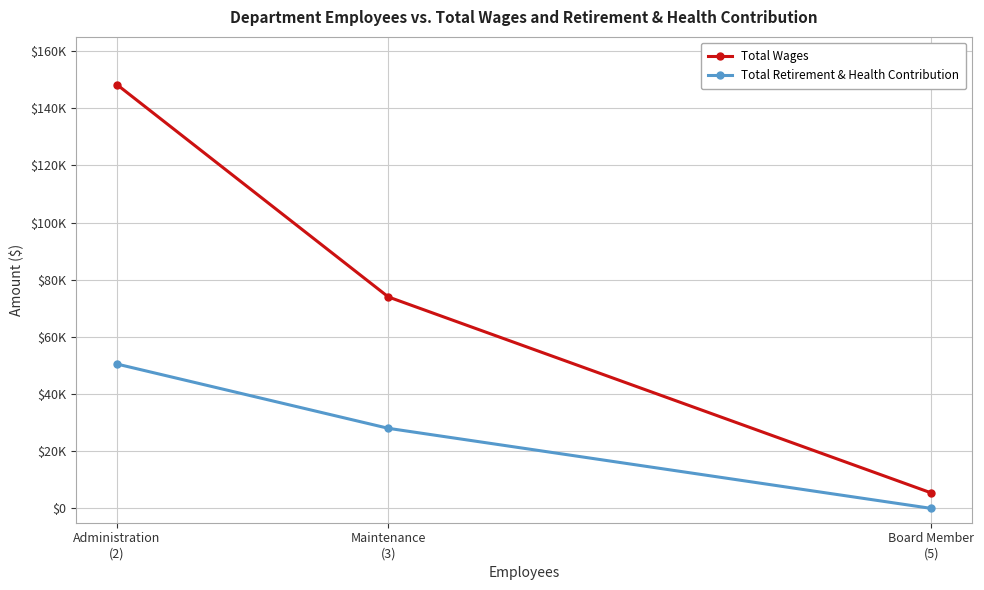

The Total Wages series shows 148340 at Administration
(2). True or false?

True